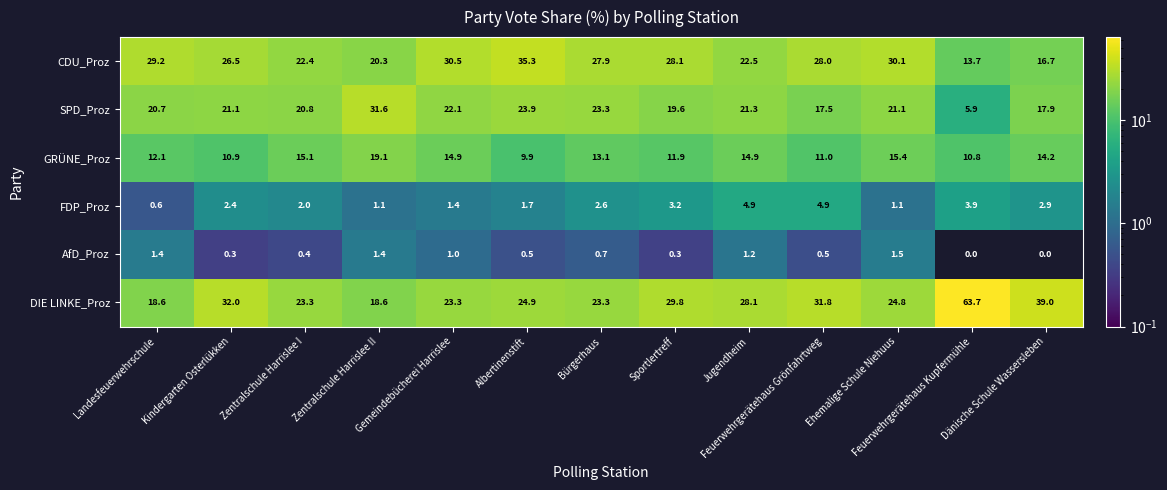

How many data points does each series have?

13